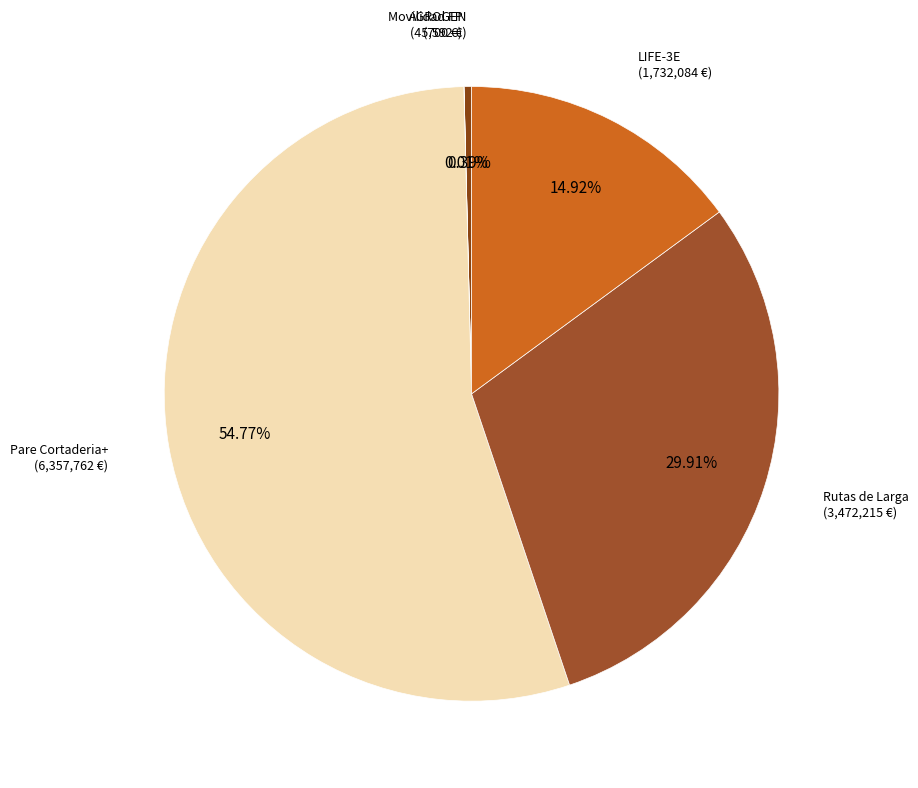

Approximately how many times larger is the value at Pare Cortaderia+ compared to AGROGEN?

139.4